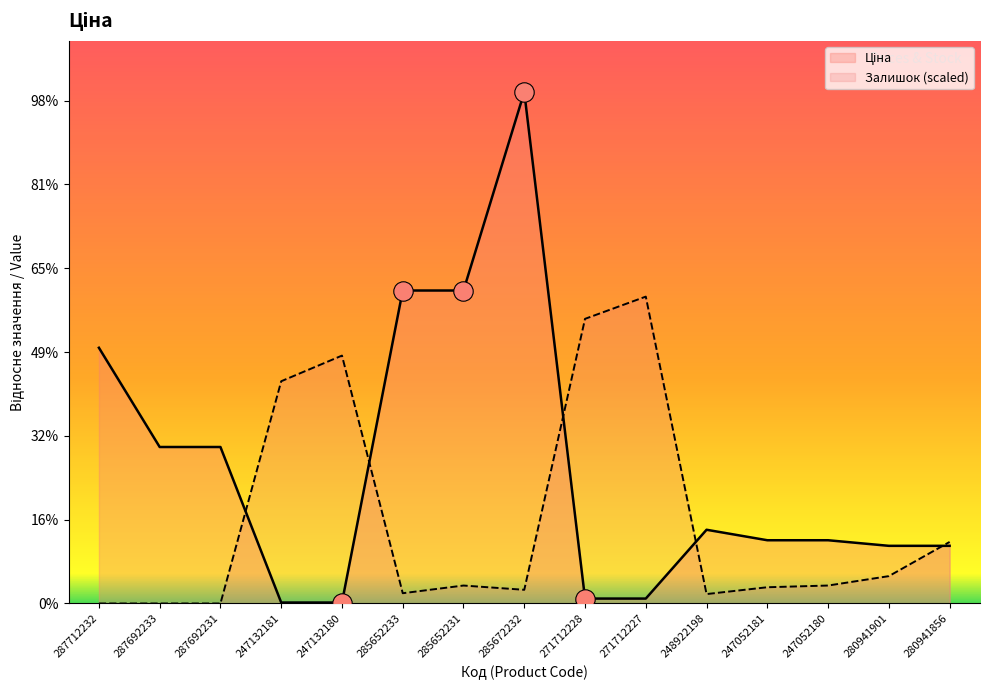

What is the difference between the Залишок values at 285652231 and 287692231?

2141.8